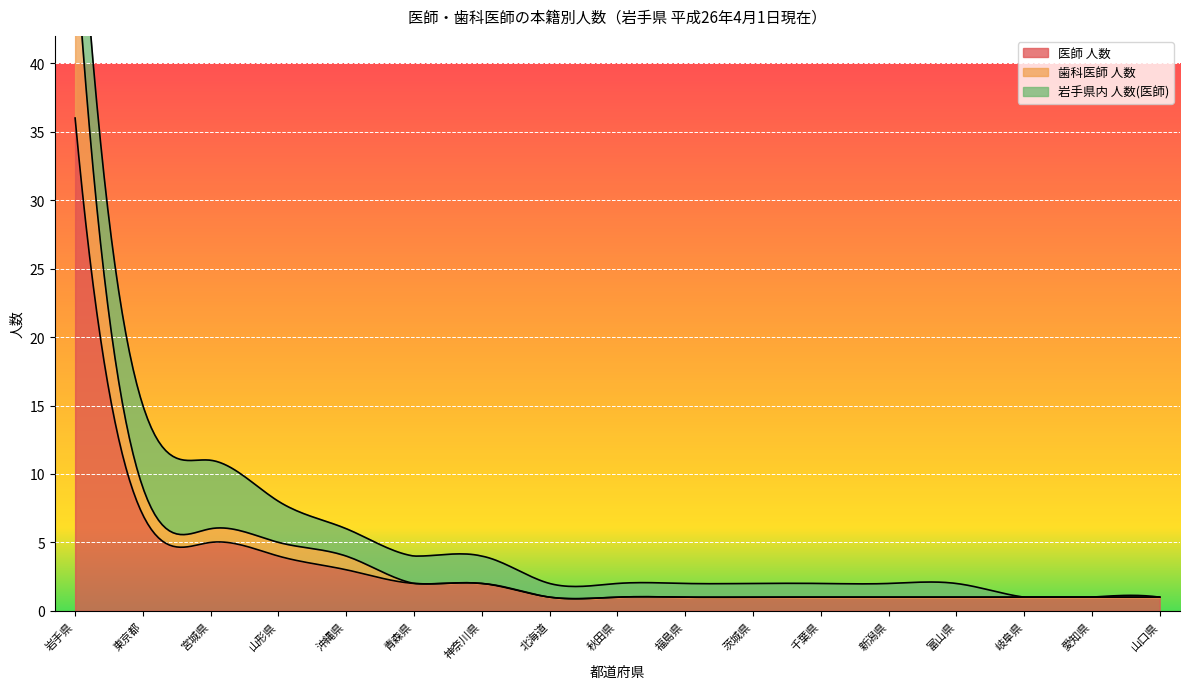

Is it true that 歯科医師 人数 equals -6 at 茨城県?

False